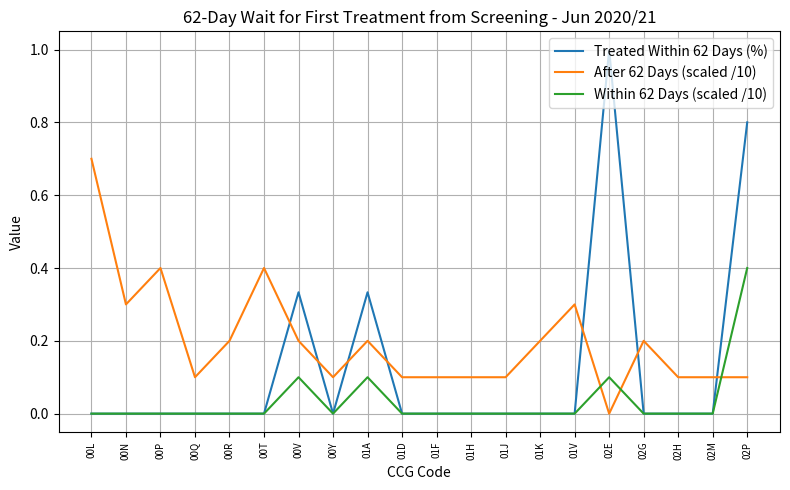

What position from the left is 02P?

20